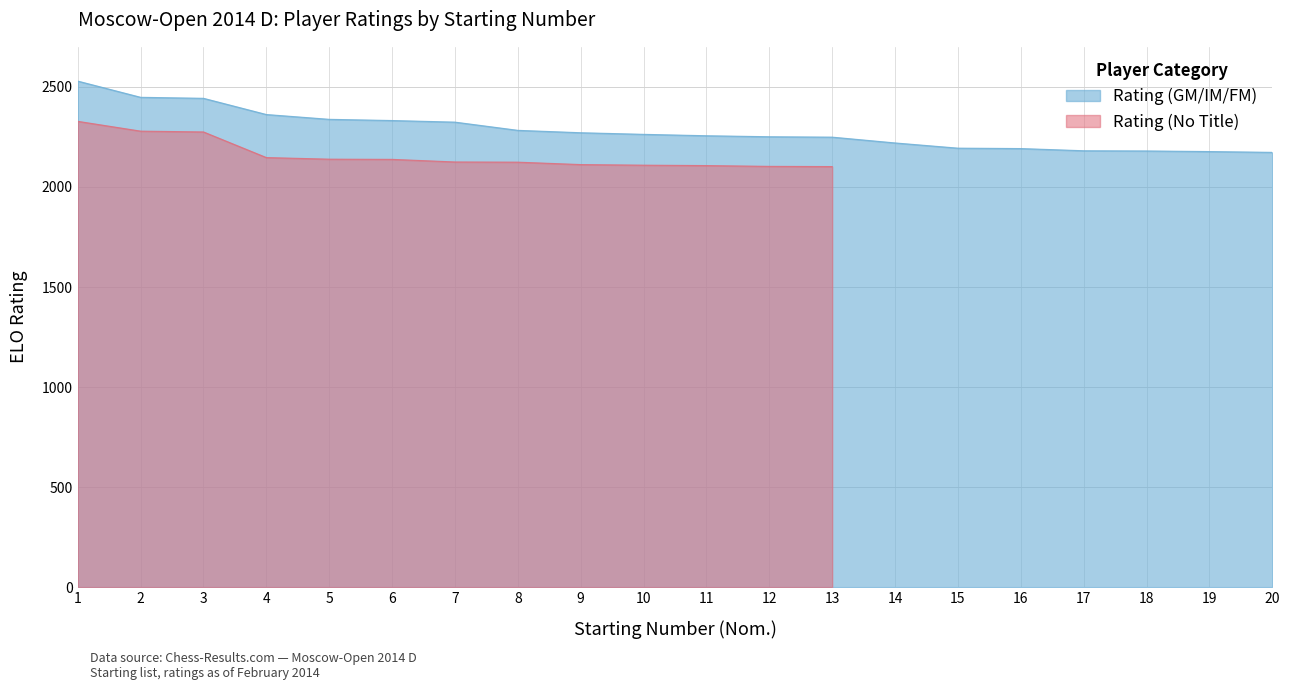

Which label corresponds to the smallest value in the chart?

20